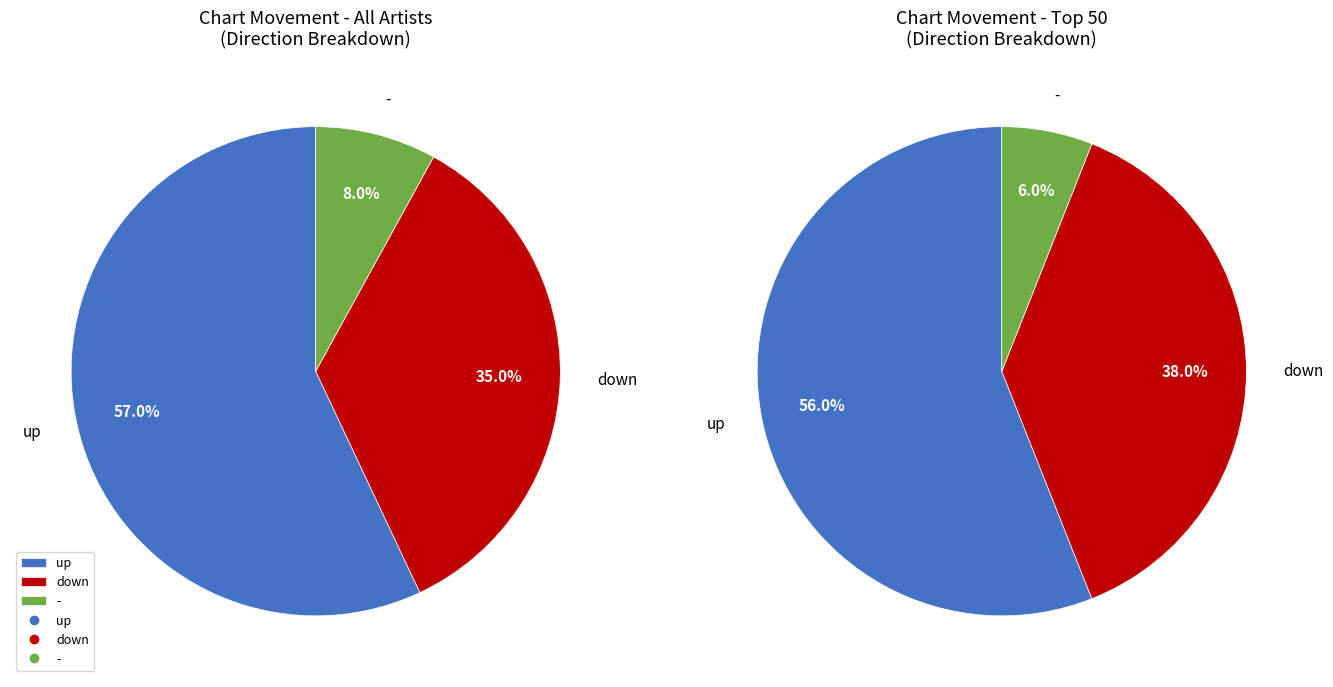

Rank the categories by value from lowest to highest.

-, down, up